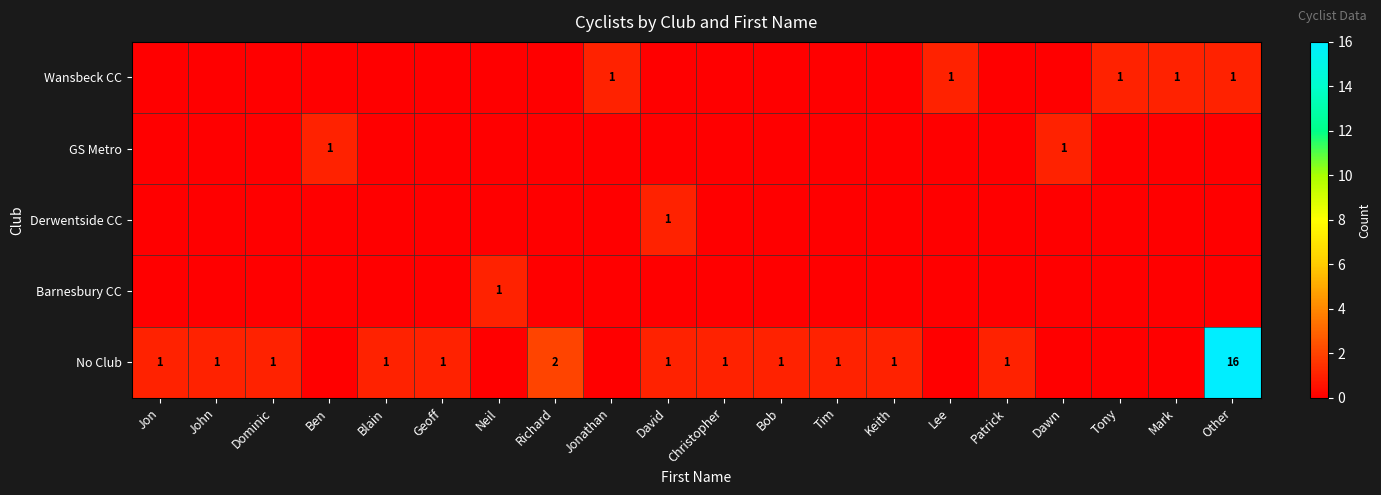

At how many categories does at least one series exceed 13?

1